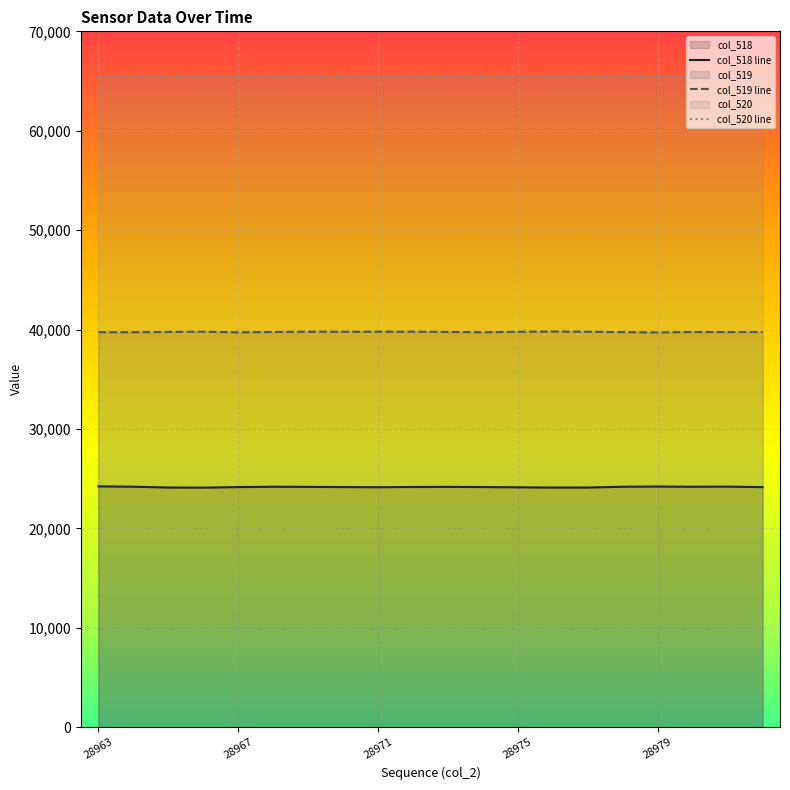

How many values in the col_519 series are below 39762?

10